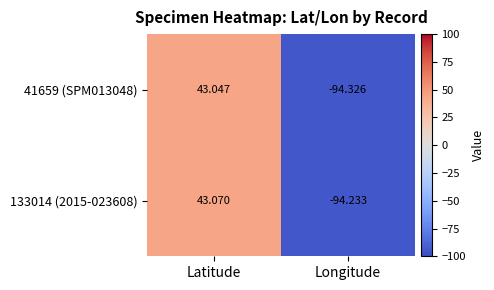

How many categories are shown in the chart?

2